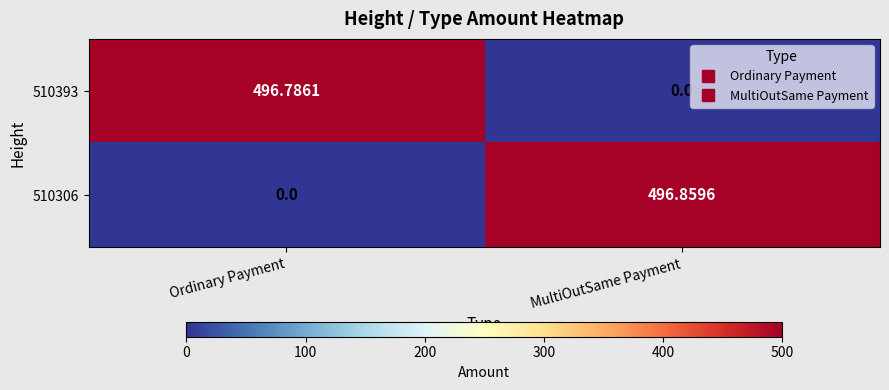

At which label does 510306 first exceed 496?

MultiOutSame Payment